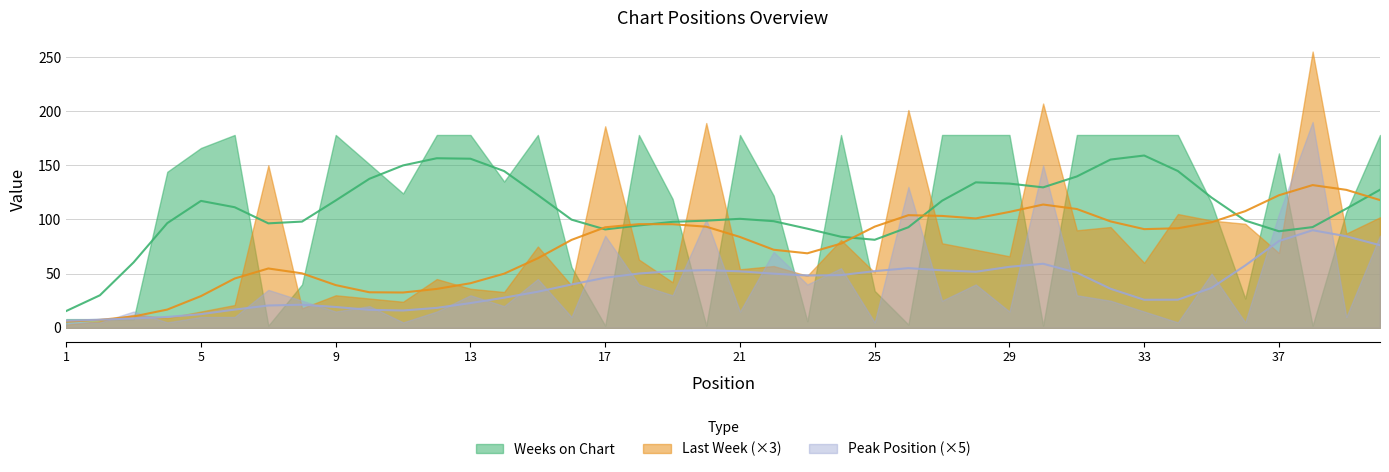

What are all the series names shown in the legend?

Last Week, Peak Position, Weeks on Chart